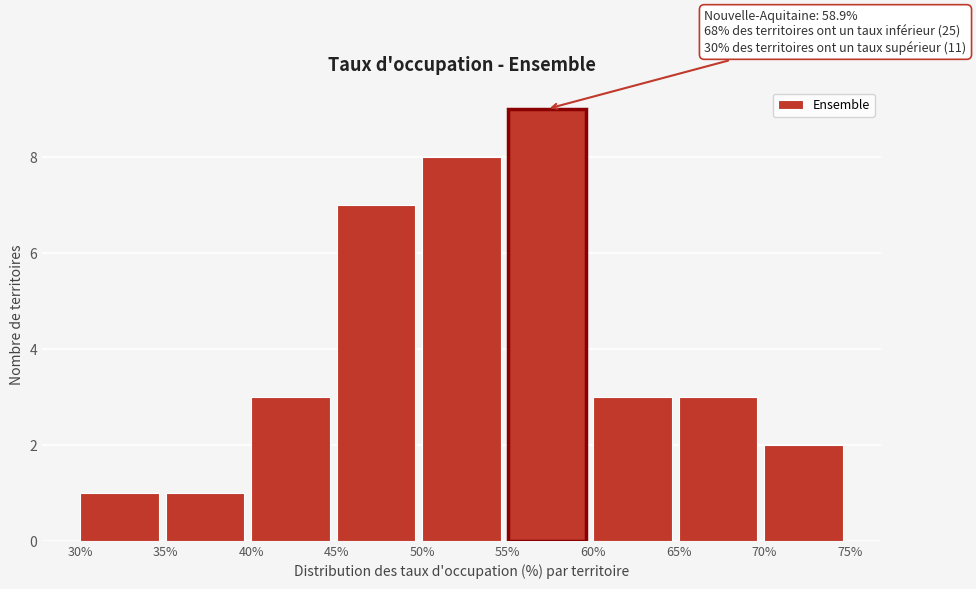

Which range on the x-axis has the tallest bar?

55% to 60%